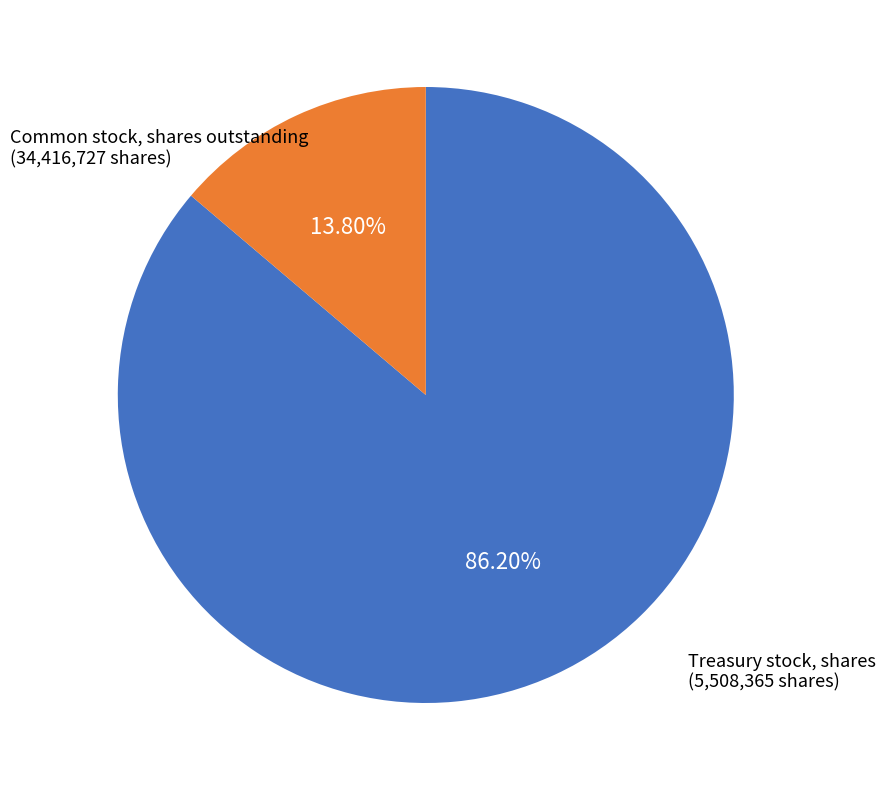

What percentage is NOT represented by Treasury stock, shares?

86.2%